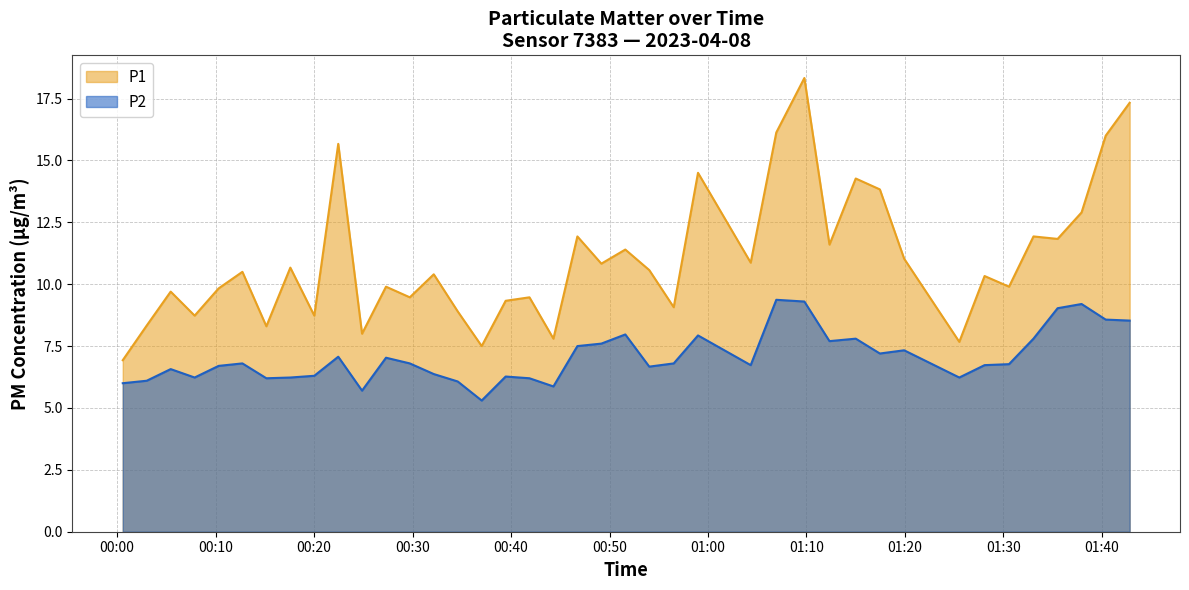

What is the difference between the P2 values at 2023-04-08T01:19:55 and 2023-04-08T00:27:18?

0.3